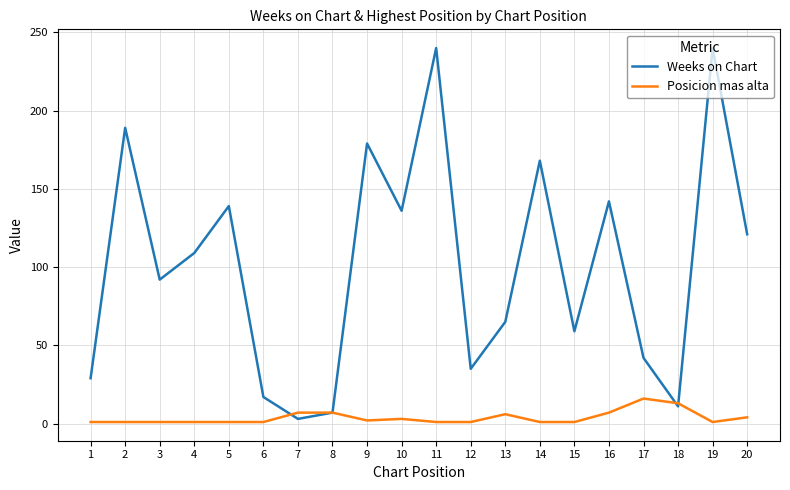

True or false: Weeks on Chart has a value of 136 at 10.

True